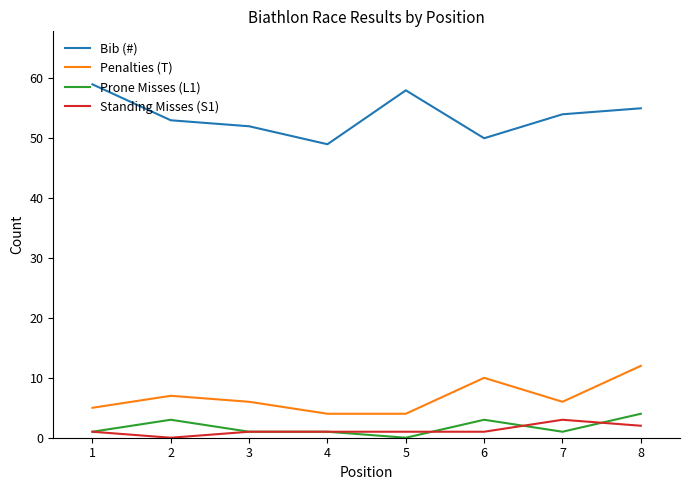

True or false: Prone Misses (L1) and Penalties (T) cross at least once.

False